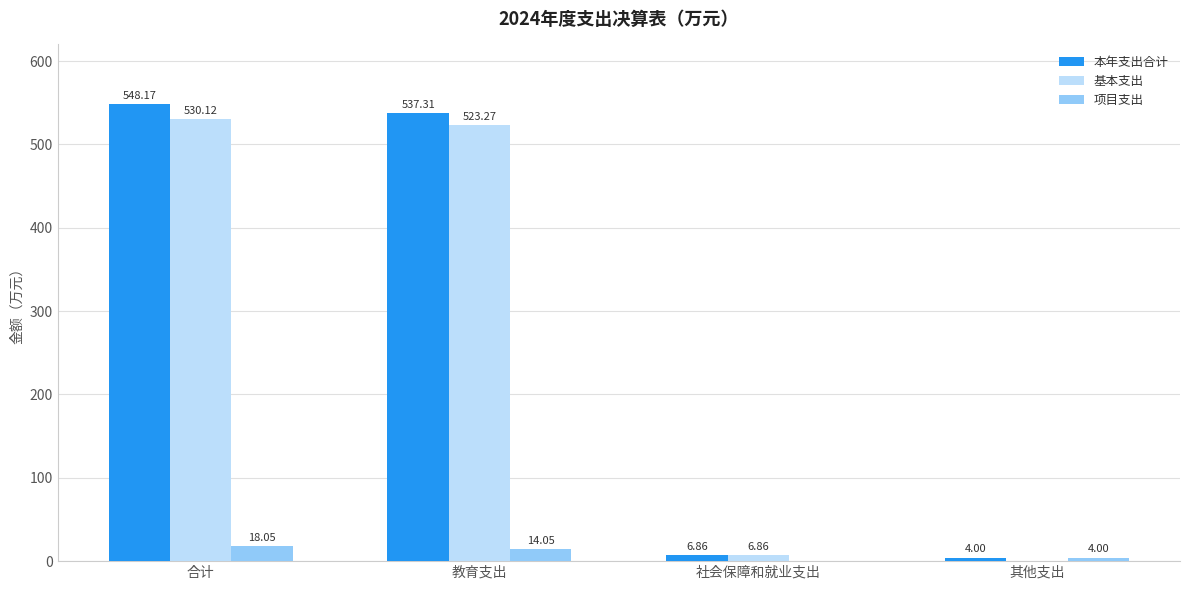

What is the total value across all series at 合计?

1096.3